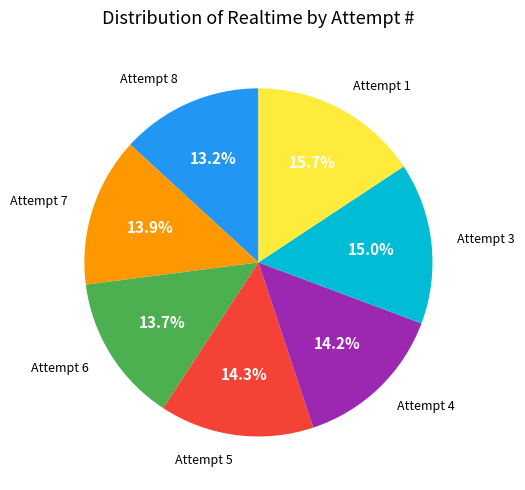

Is there any slice that represents more than half of the pie?

No